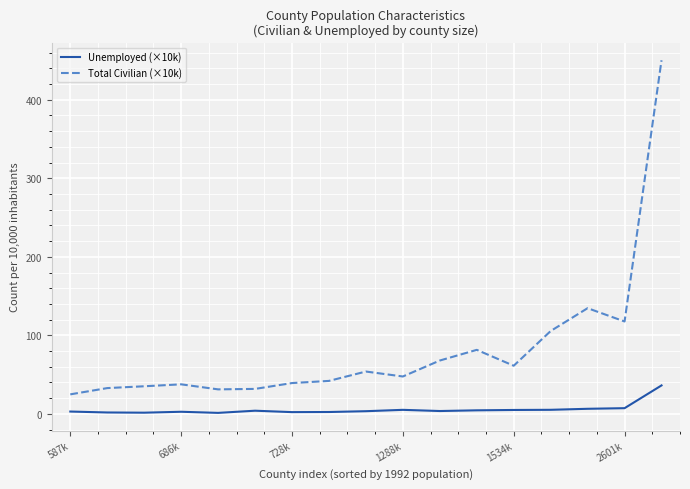

List the series in order of their peak value, highest first.

Total Civilian (×10k), Unemployed (×10k)